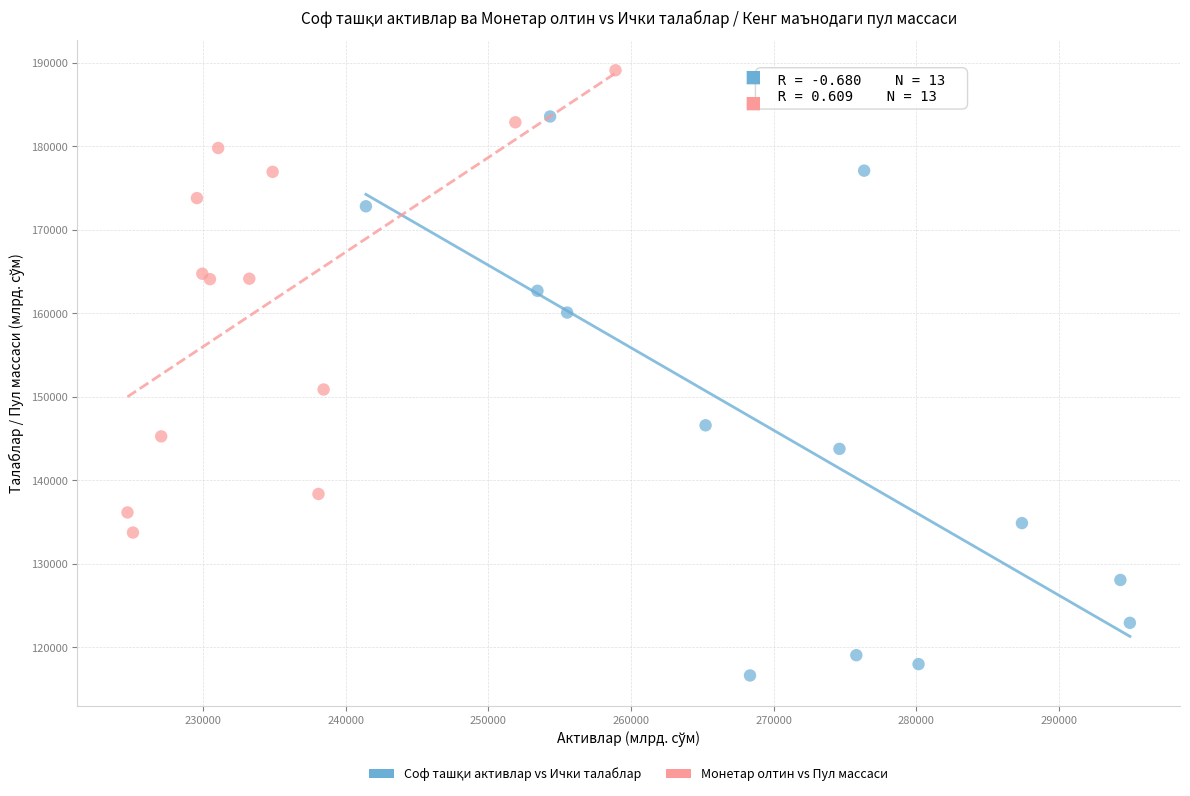

Which series reaches the maximum Y coordinate?

Монетар олтин vs Пул массаси